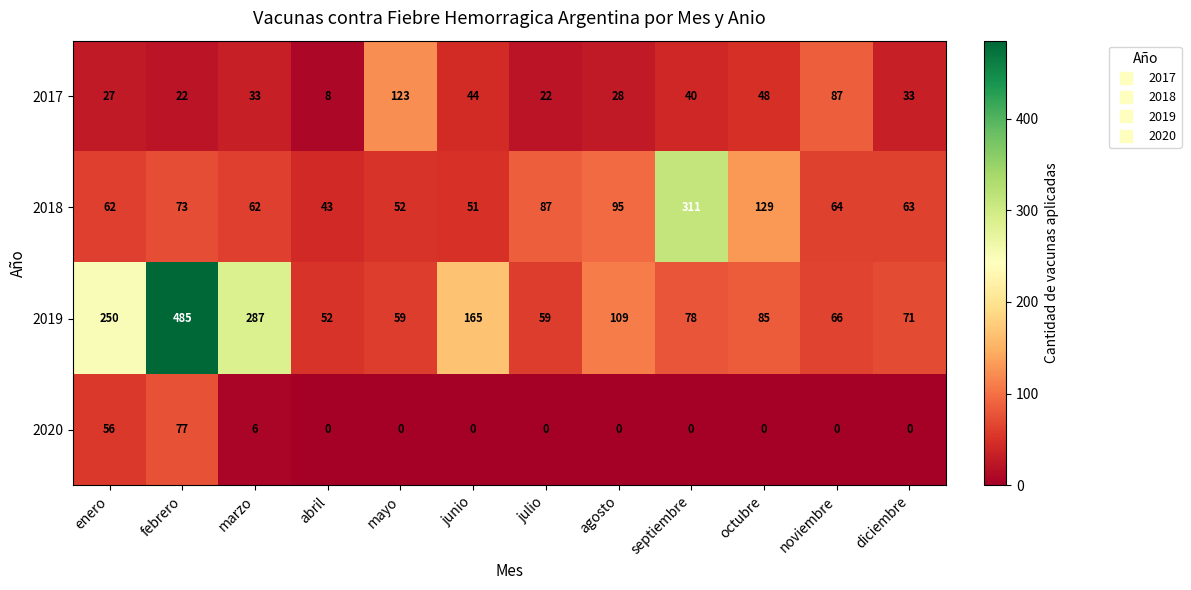

Which series has the largest total across all categories?

2019